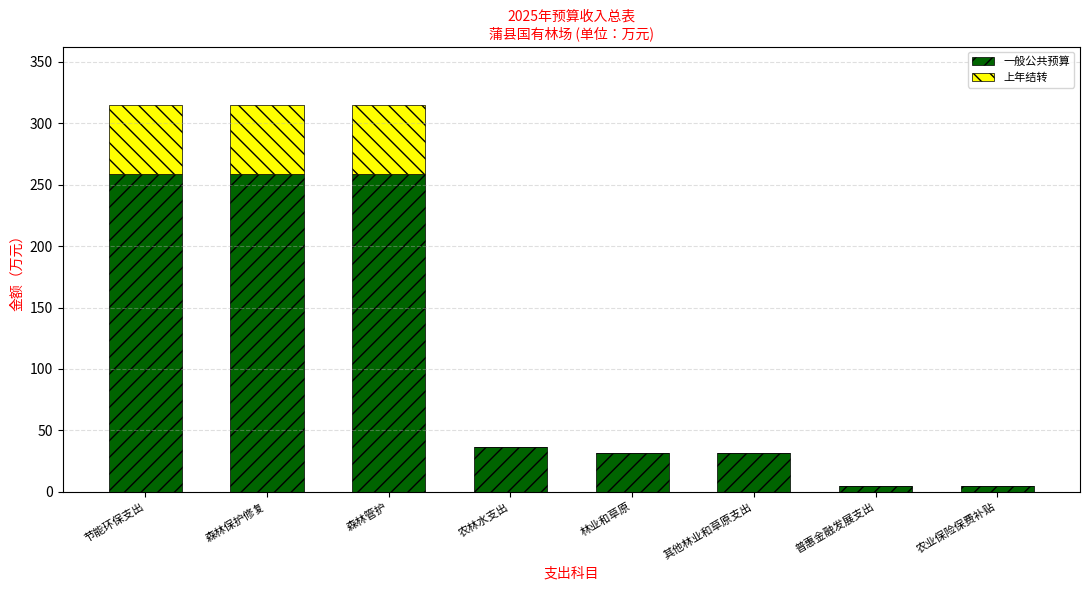

What is the approximate value of 一般公共预算 at 林业和草原?

31.5